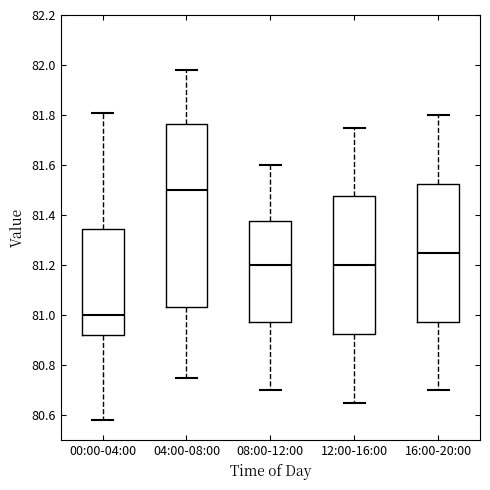

Reading left to right, transcribe this box plot: for each box, give where its median line is, the range the box spans, and where its two whiskers end, as read against the y-axis. The values are not printed on the chart, so give them approximately, as read against the axis.

00:00-04:00: median 81.00, box 80.92 to 81.34, whiskers 80.58 to 81.82
04:00-08:00: median 81.50, box 81.04 to 81.76, whiskers 80.76 to 81.98
08:00-12:00: median 81.20, box 80.98 to 81.38, whiskers 80.70 to 81.60
12:00-16:00: median 81.20, box 80.92 to 81.48, whiskers 80.66 to 81.76
16:00-20:00: median 81.26, box 80.98 to 81.52, whiskers 80.70 to 81.80